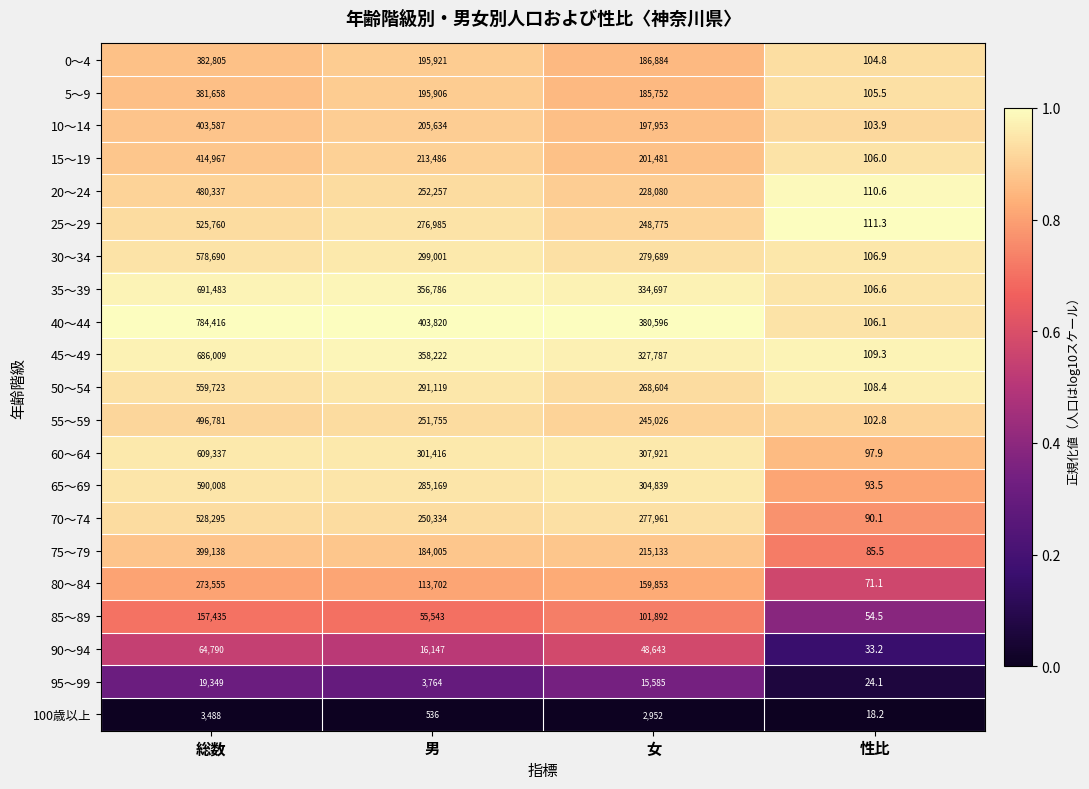

What is the difference between the maximum and second lowest values in the 20～24 series?

252257.0